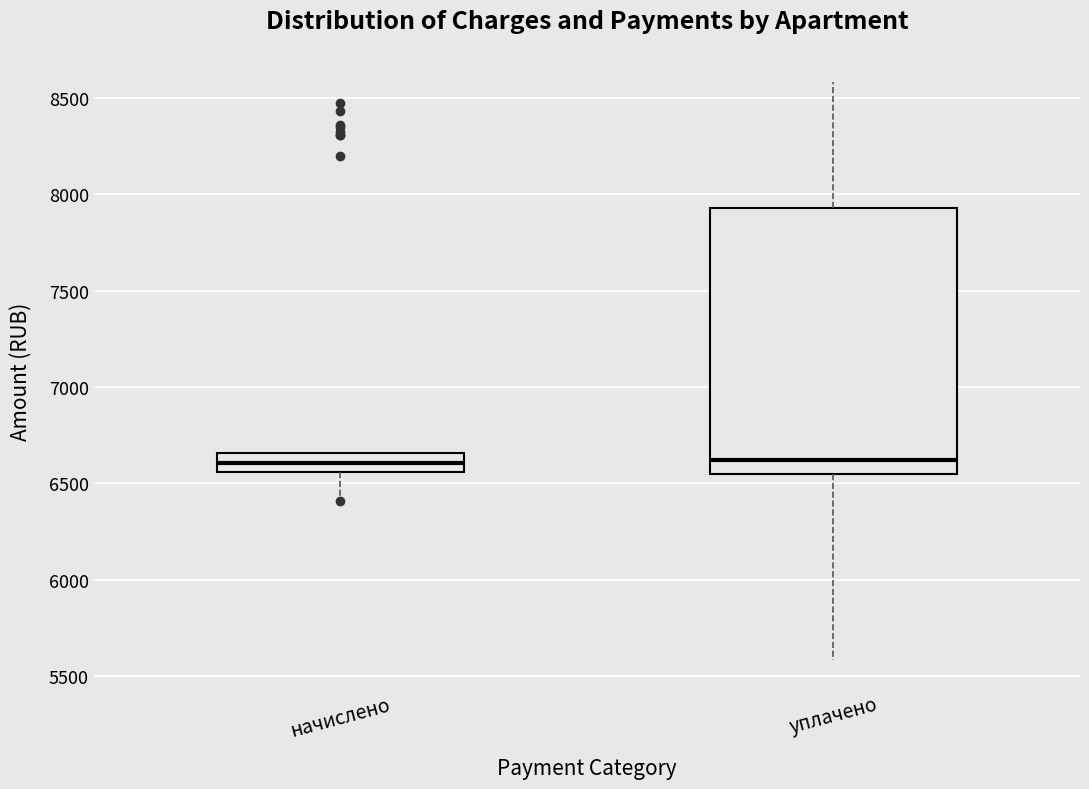

Which box is the tallest, from its lower edge to its upper edge?

уплачено